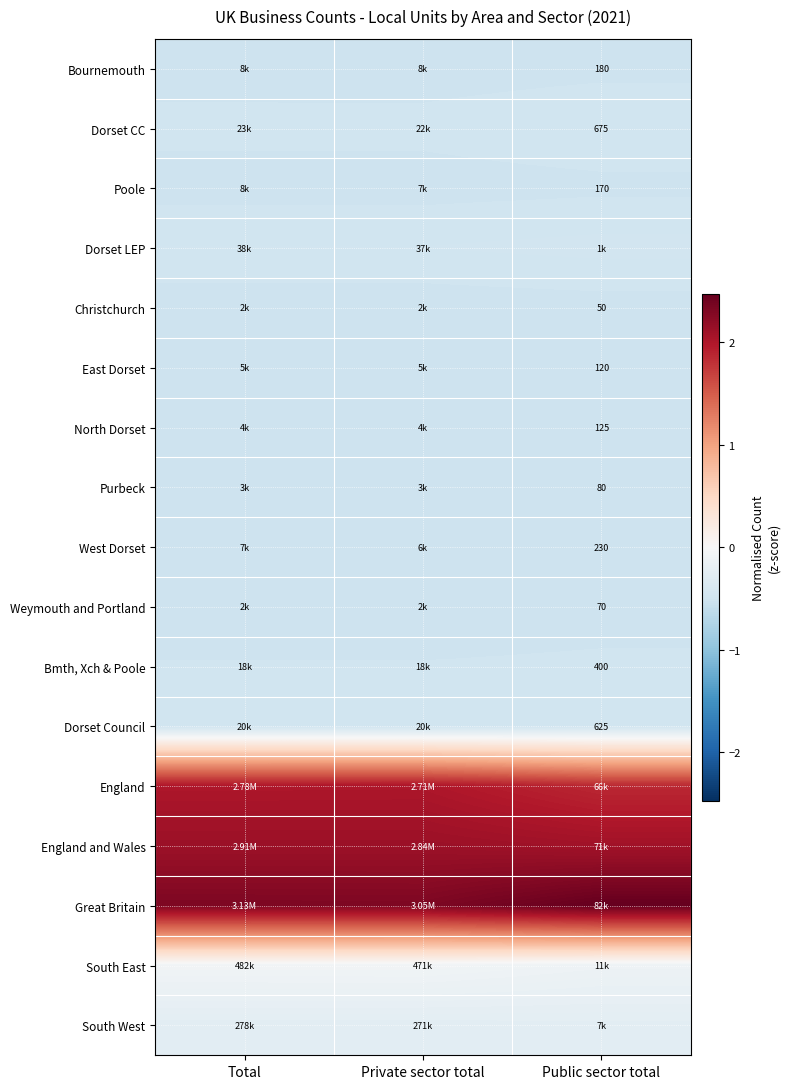

What is the maximum value shown in the chart?

2.5